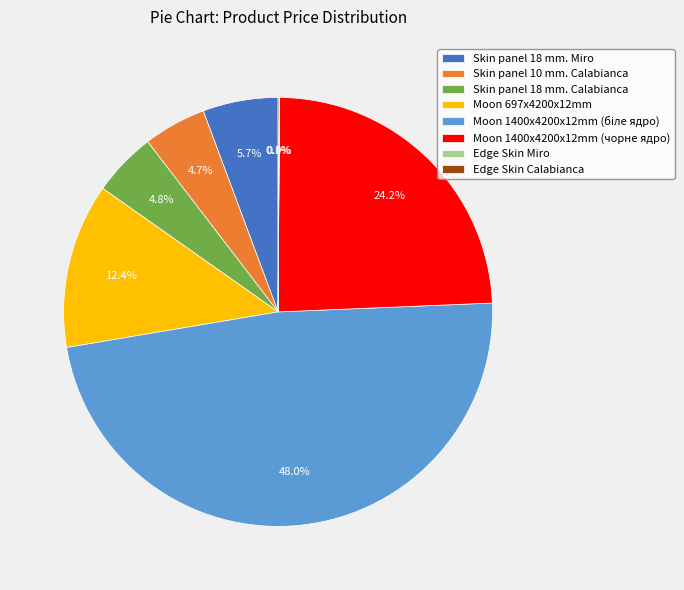

To the nearest percent, what is the average slice percentage?

12%